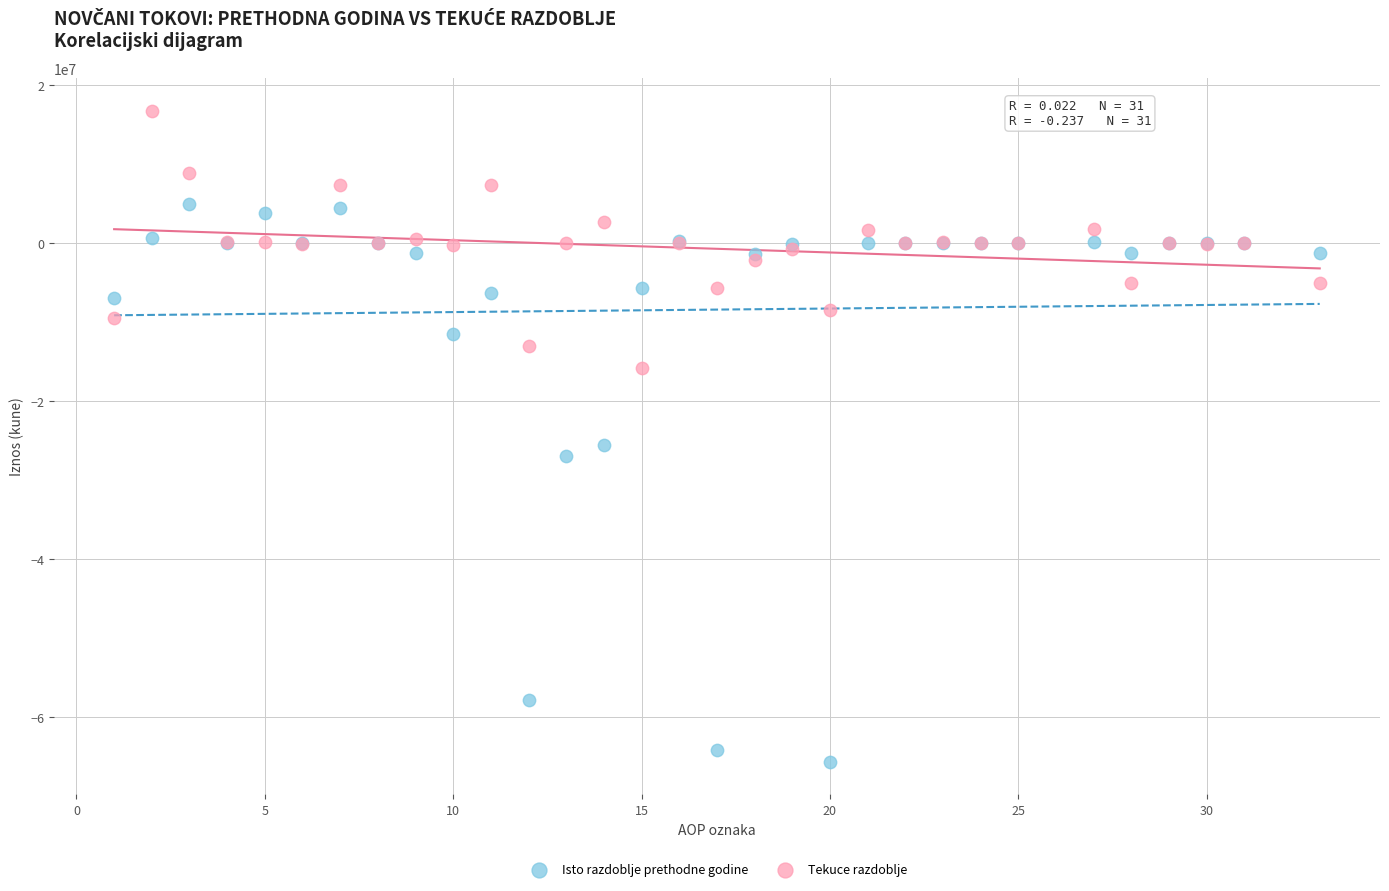

Which series reaches the maximum Y coordinate?

Tekuce razdoblje